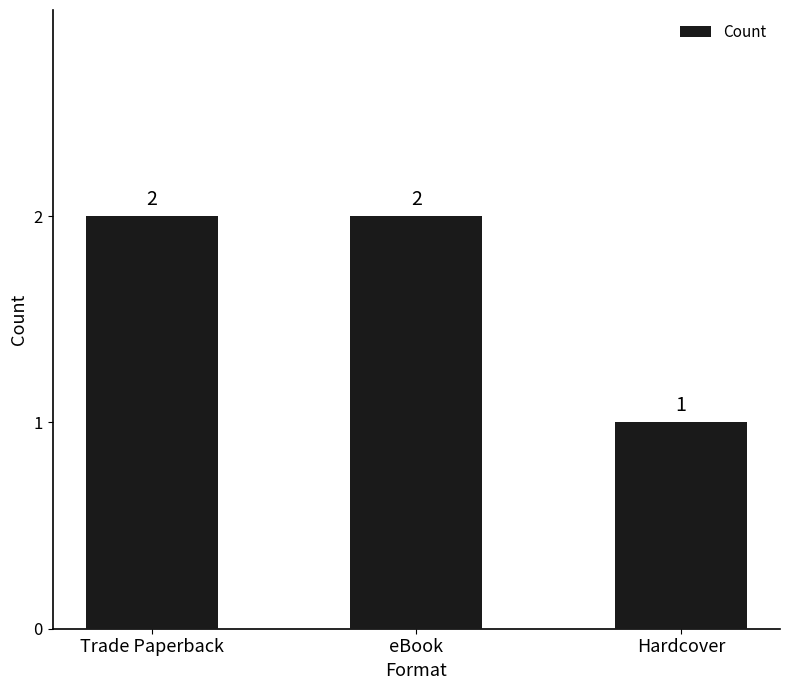

What is the sum of the values at Hardcover and Trade Paperback?

3